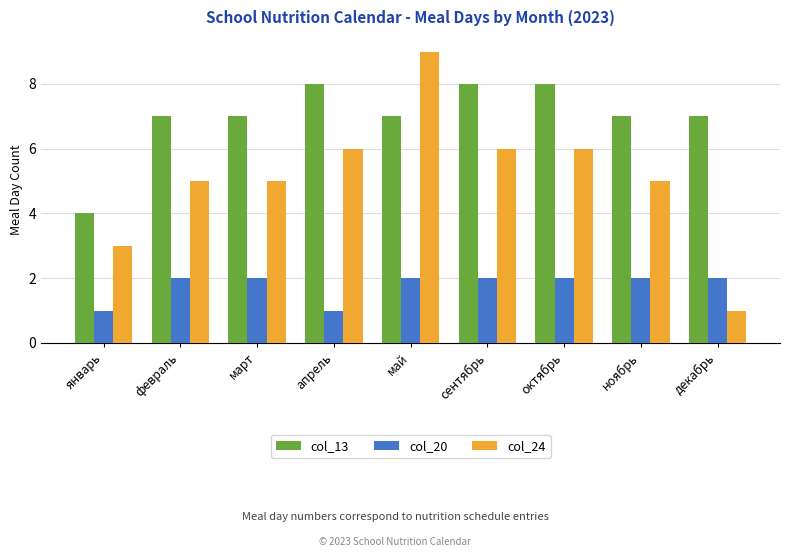

What is the minimum value for col_13?

4